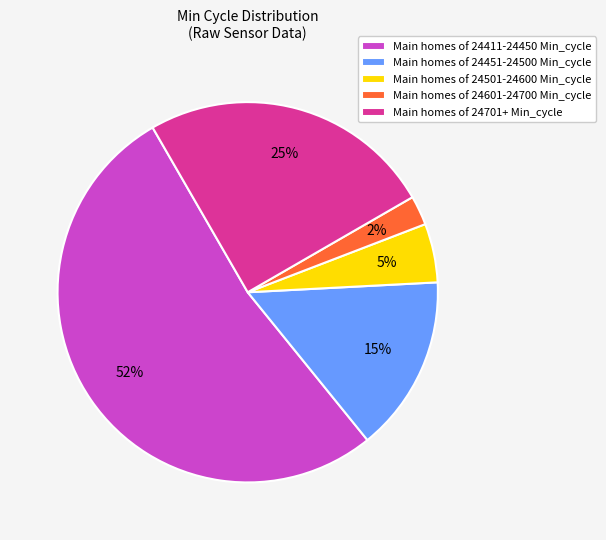

The Main homes of 24411-24450 Min_cycle slice represents 62% of the pie. True or false?

False